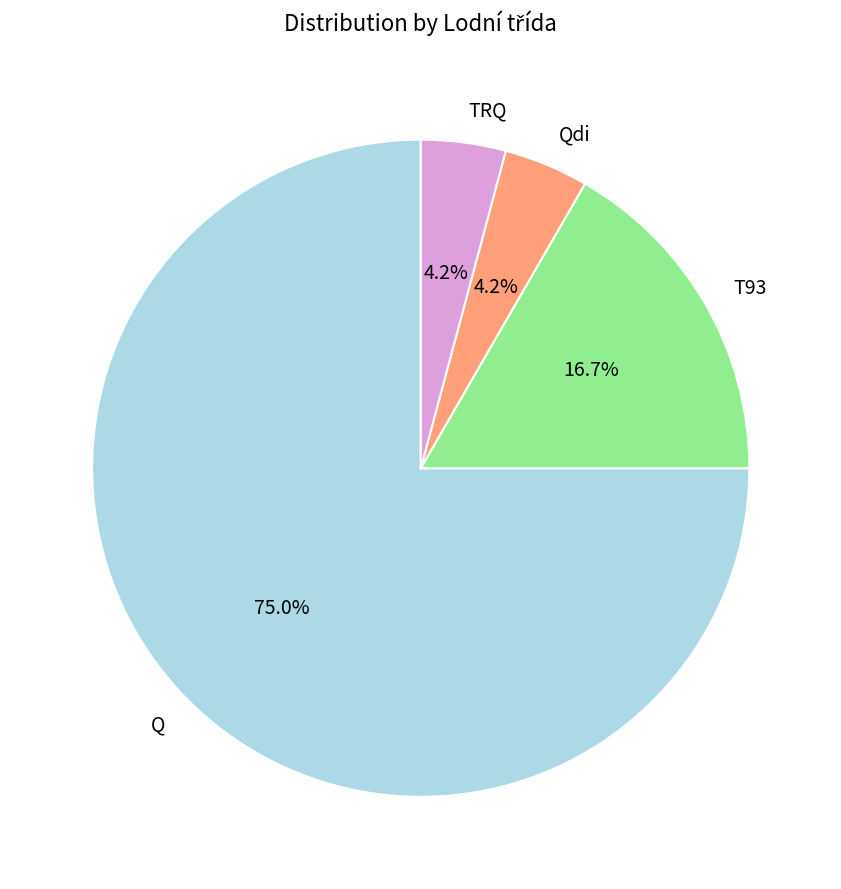

Combined, do Q and Qdi account for over 50%?

Yes